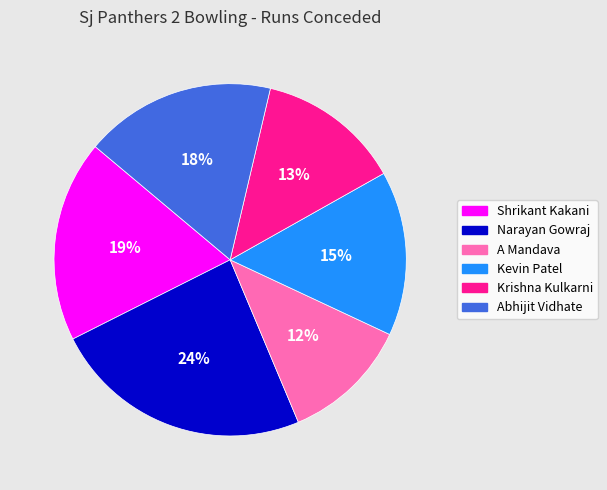

How many slices are in this pie chart?

6